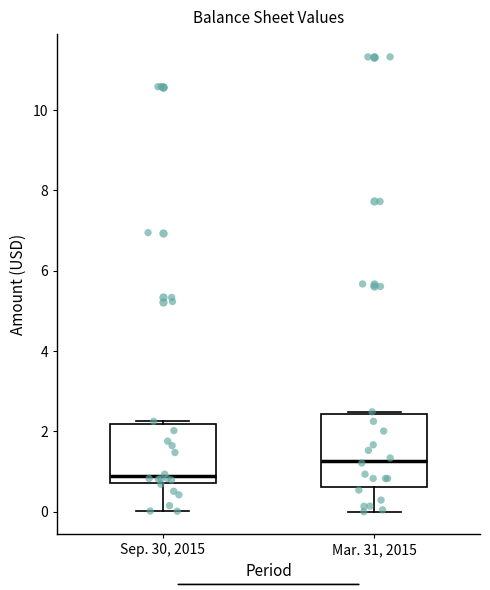

Which box has the highest median line?

Mar. 31, 2015